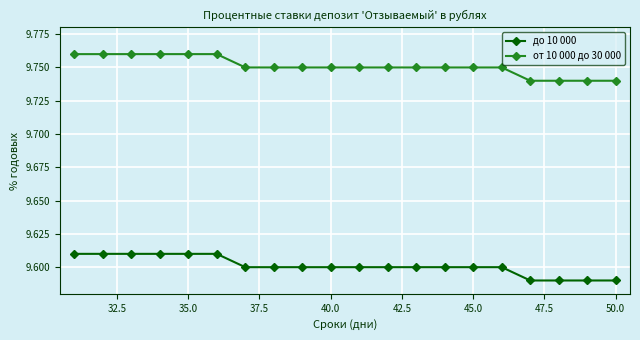

What is the sum of all от 10 000 до 30 000 values?

195.0